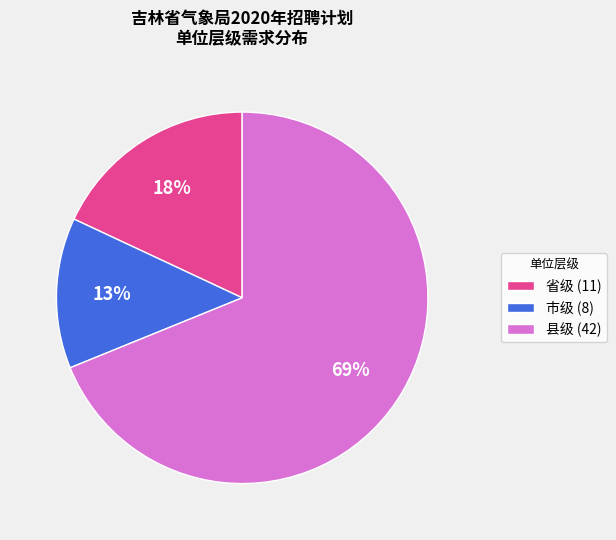

What is the ratio of the value at 省级 (11) to the value at 市级 (8)?

1.4